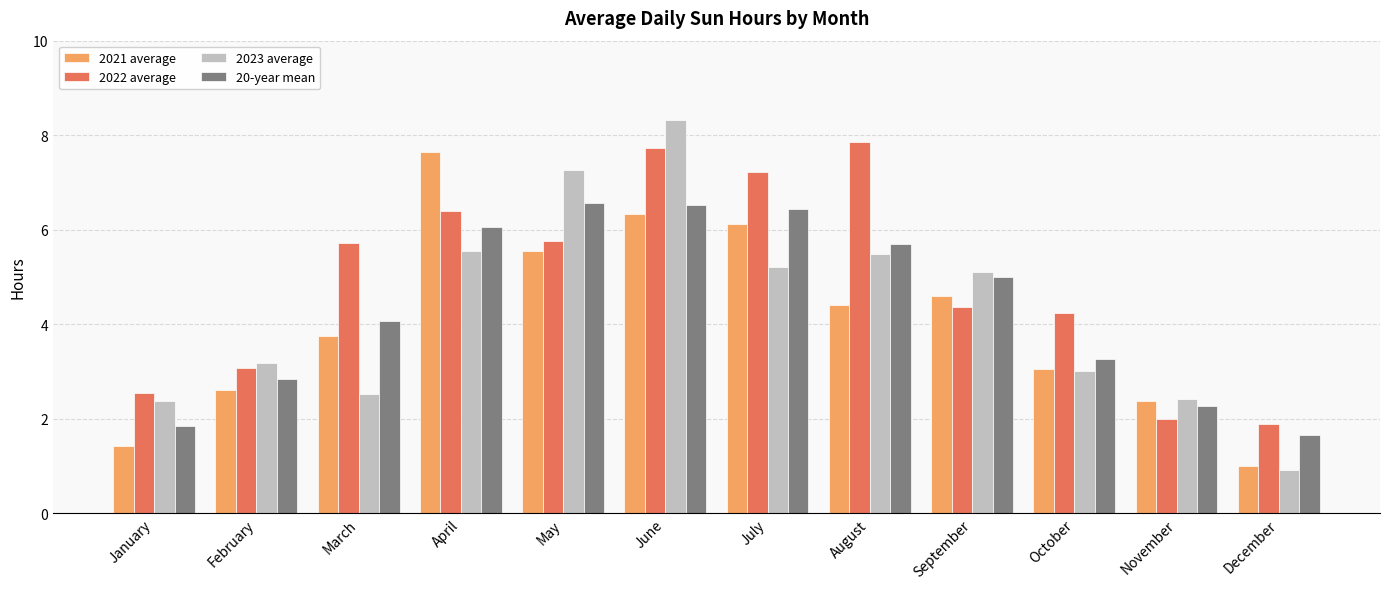

Is the value of 2021 average at September greater than the value of 20-year mean at March?

Yes